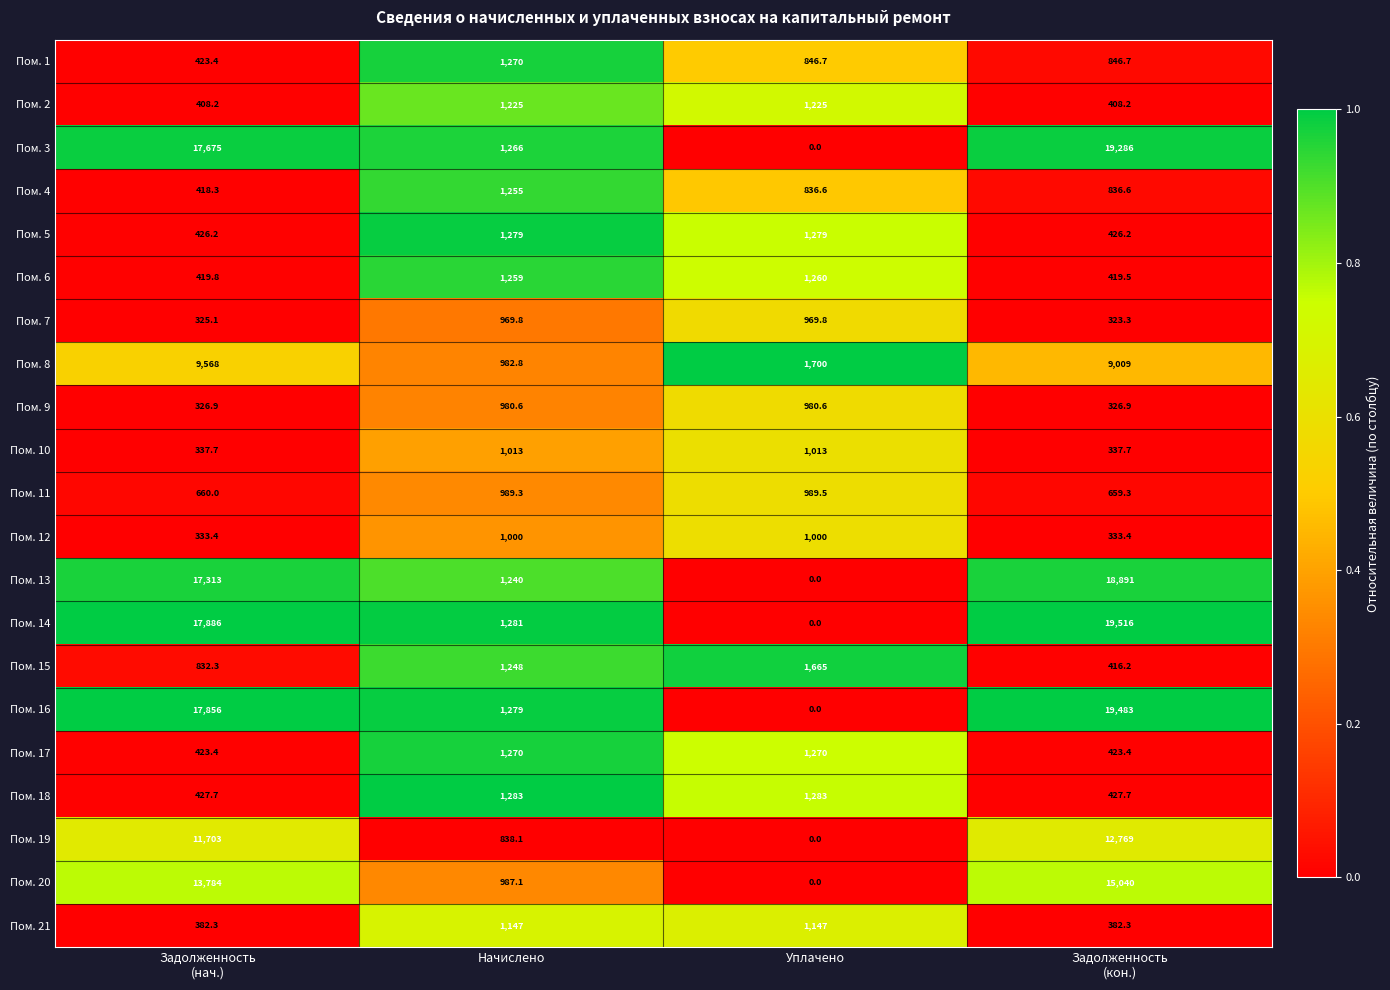

What is the difference between the highest and lowest values at Уплачено?

1700.0